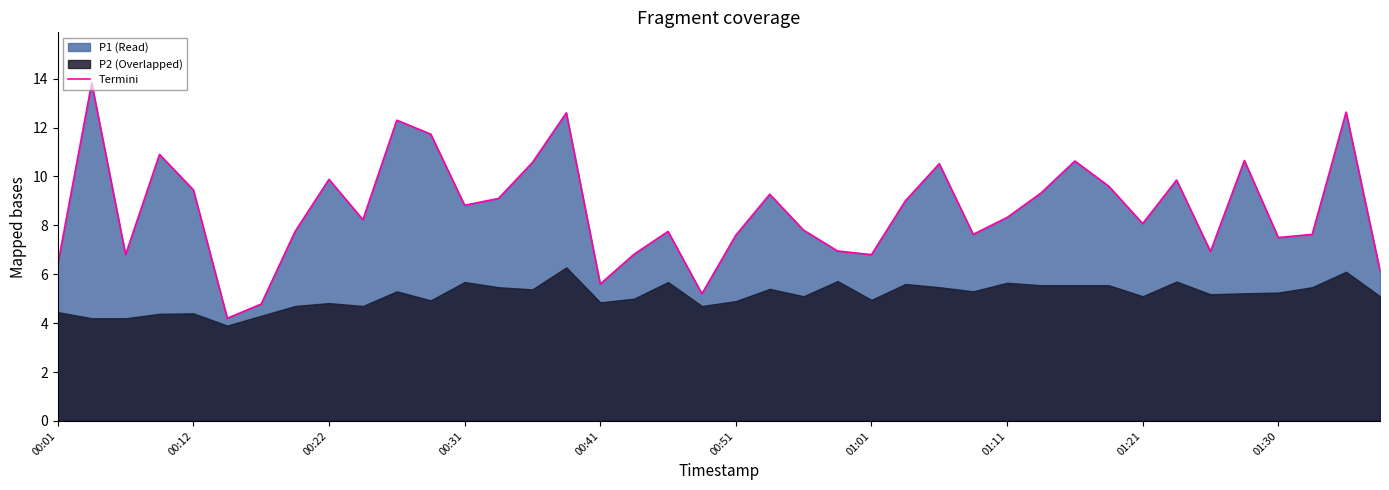

Reading left to right, list all the values displayed in this chart.

6.4	13.8	6.8	10.9	9.4	4.2	4.8	7.8	9.9	8.2	12.3	11.7	8.8	9.1	10.6	12.6	5.6	6.8	7.8	5.2	7.6	9.3	7.8	7.0	6.8	9.0	10.5	7.6	8.3	9.3	10.6	9.6	8.1	9.8	6.9	10.7	7.5	7.6	12.6	6.2